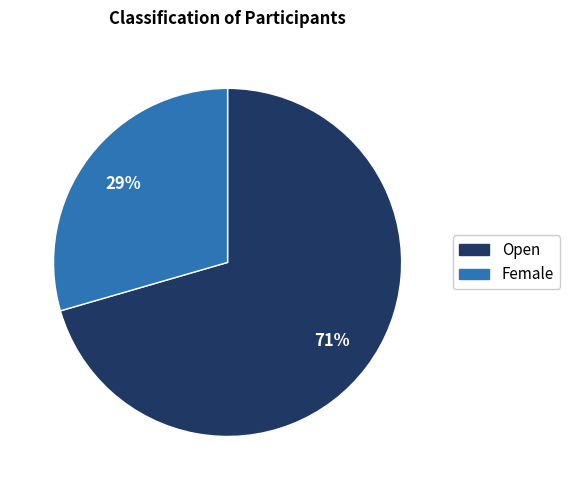

Between Female and Open, which is larger?

Open